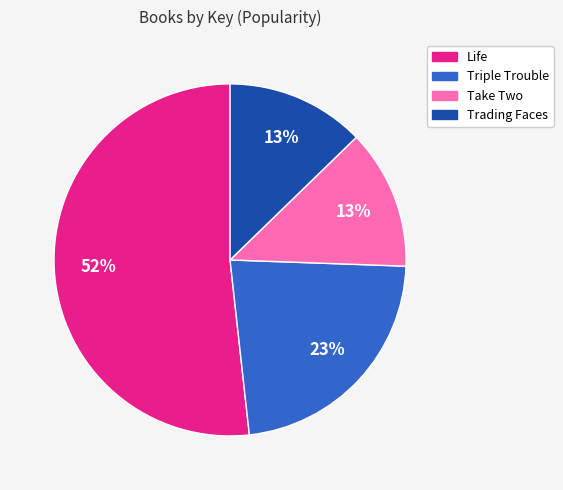

Which has a higher value, Take Two or Life?

Life